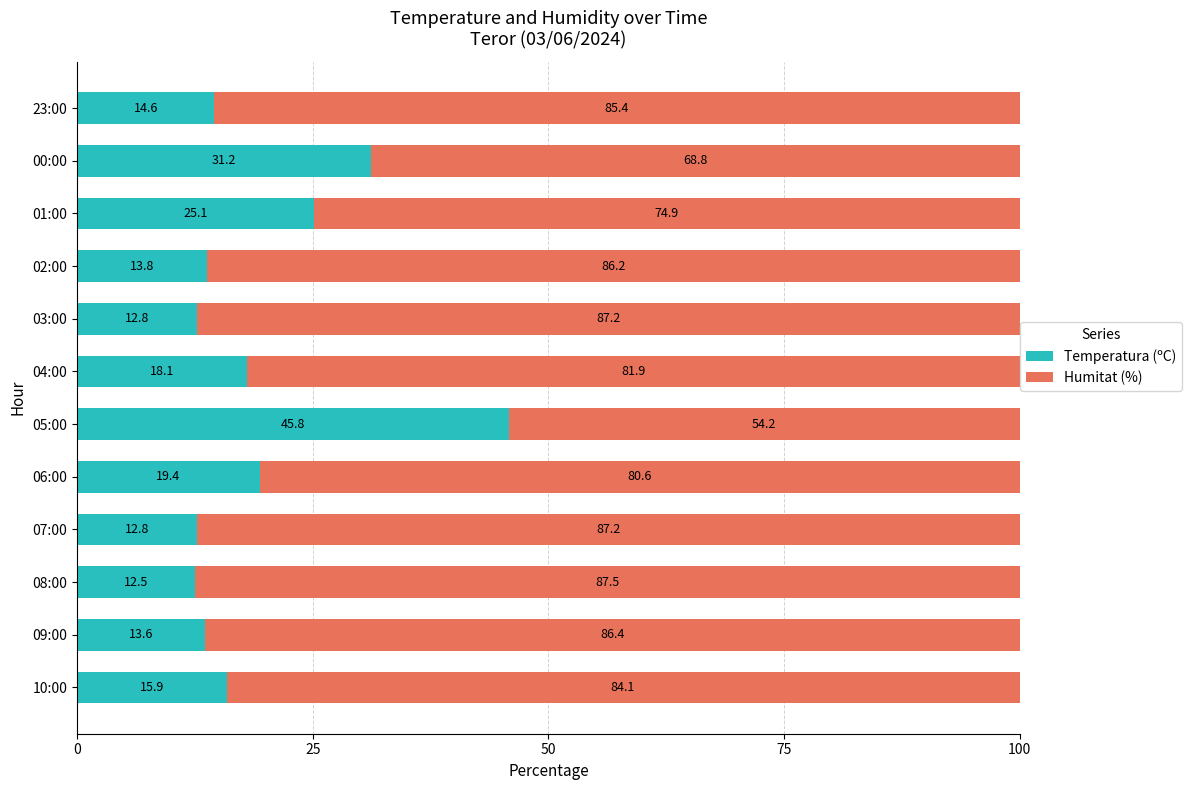

What is the average value of the Temperatura (ºC) series?

19.6